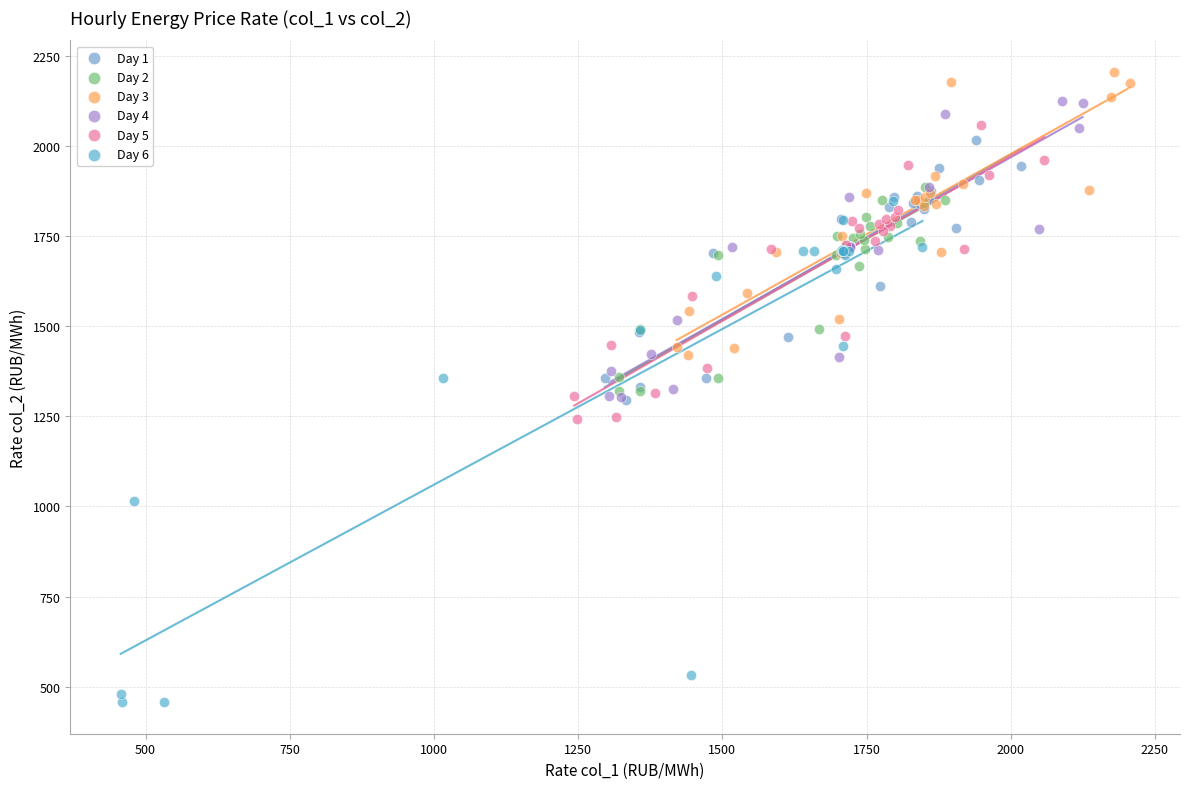

Which series reaches the maximum Y coordinate?

Day 3